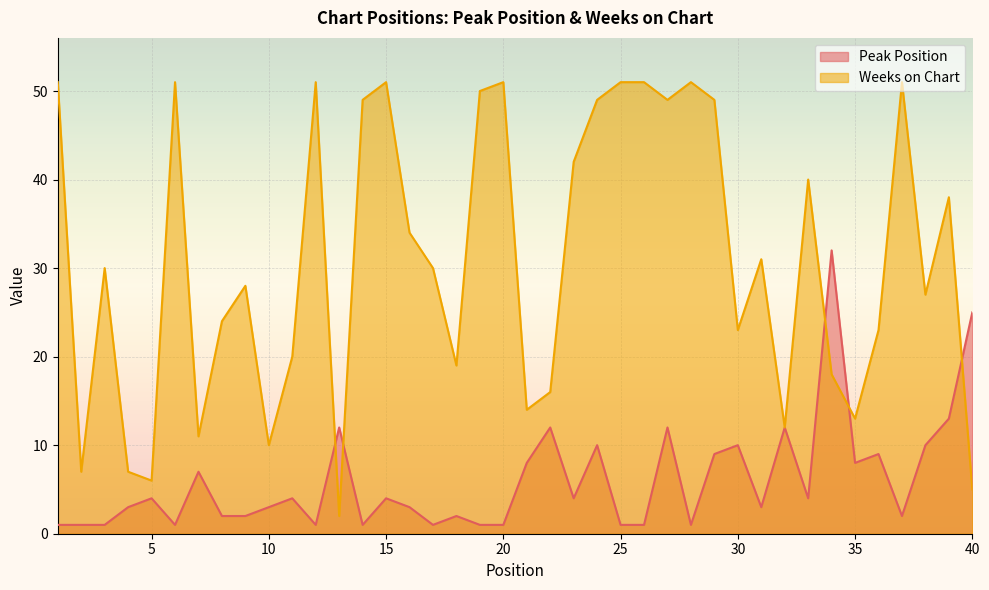

Reading right to left, list all the values displayed in this chart.

Peak Position: 40=25	39=13	38=10	37=2	36=9	35=8	34=32	33=4	32=12	31=3	30=10	29=9	28=1	27=12	26=1	25=1	24=10	23=4	22=12	21=8	20=1	19=1	18=2	17=1	16=3	15=4	14=1	13=12	12=1	11=4	10=3	9=2	8=2	7=7	6=1	5=4	4=3	3=1	2=1	1=1
Weeks on Chart: 40=5	39=38	38=27	37=51	36=23	35=13	34=18	33=40	32=12	31=31	30=23	29=49	28=51	27=49	26=51	25=51	24=49	23=42	22=16	21=14	20=51	19=50	18=19	17=30	16=34	15=51	14=49	13=2	12=51	11=20	10=10	9=28	8=24	7=11	6=51	5=6	4=7	3=30	2=7	1=51